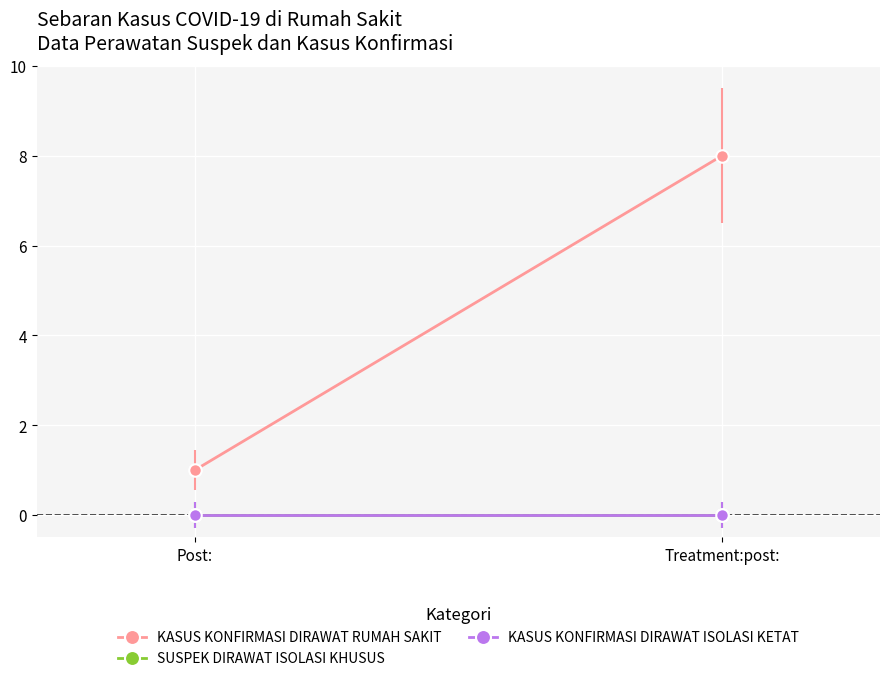

Rank the series at Post: from lowest to highest value.

SUSPEK DIRAWAT ISOLASI KHUSUS, KASUS KONFIRMASI DIRAWAT ISOLASI KETAT, KASUS KONFIRMASI DIRAWAT RUMAH SAKIT